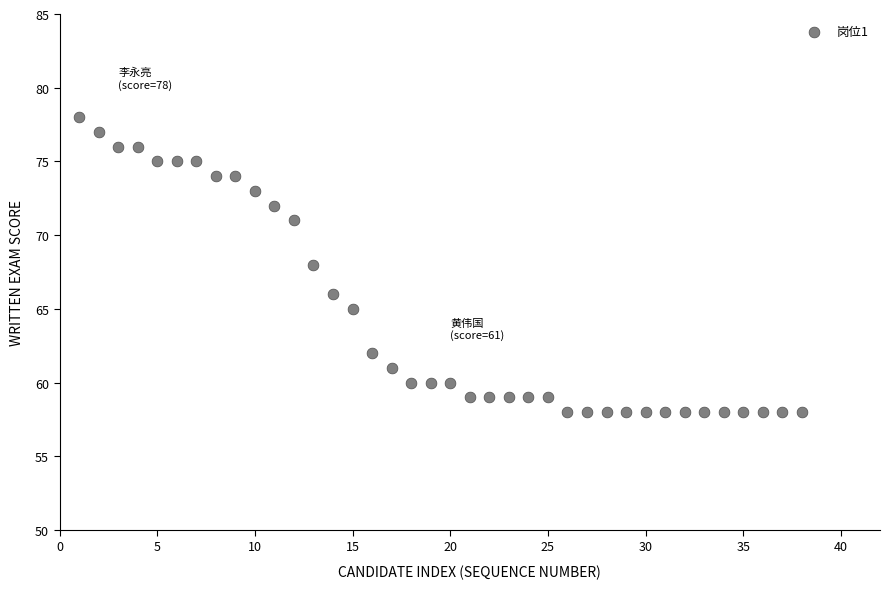

What is the range of X values (max minus min)?

37